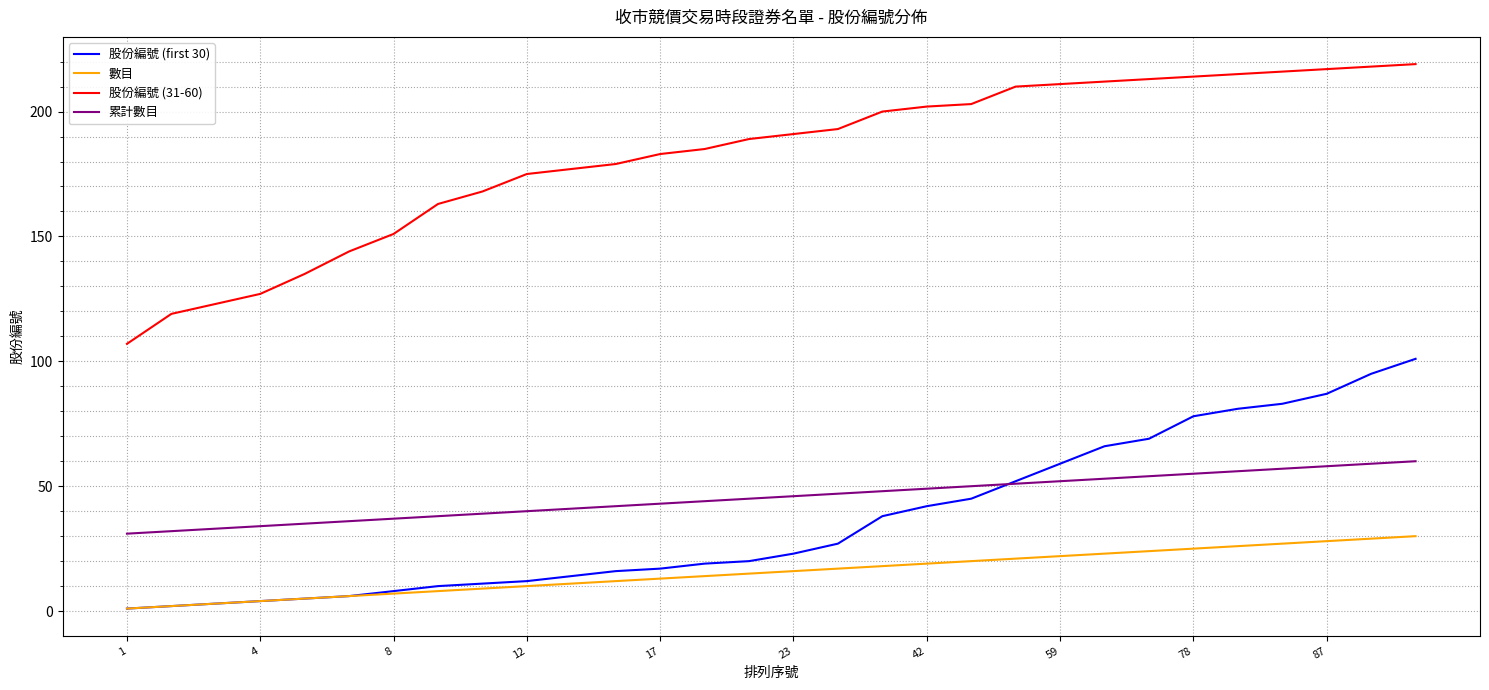

Which series has the widest spread of values?

股份編號 (31-60)